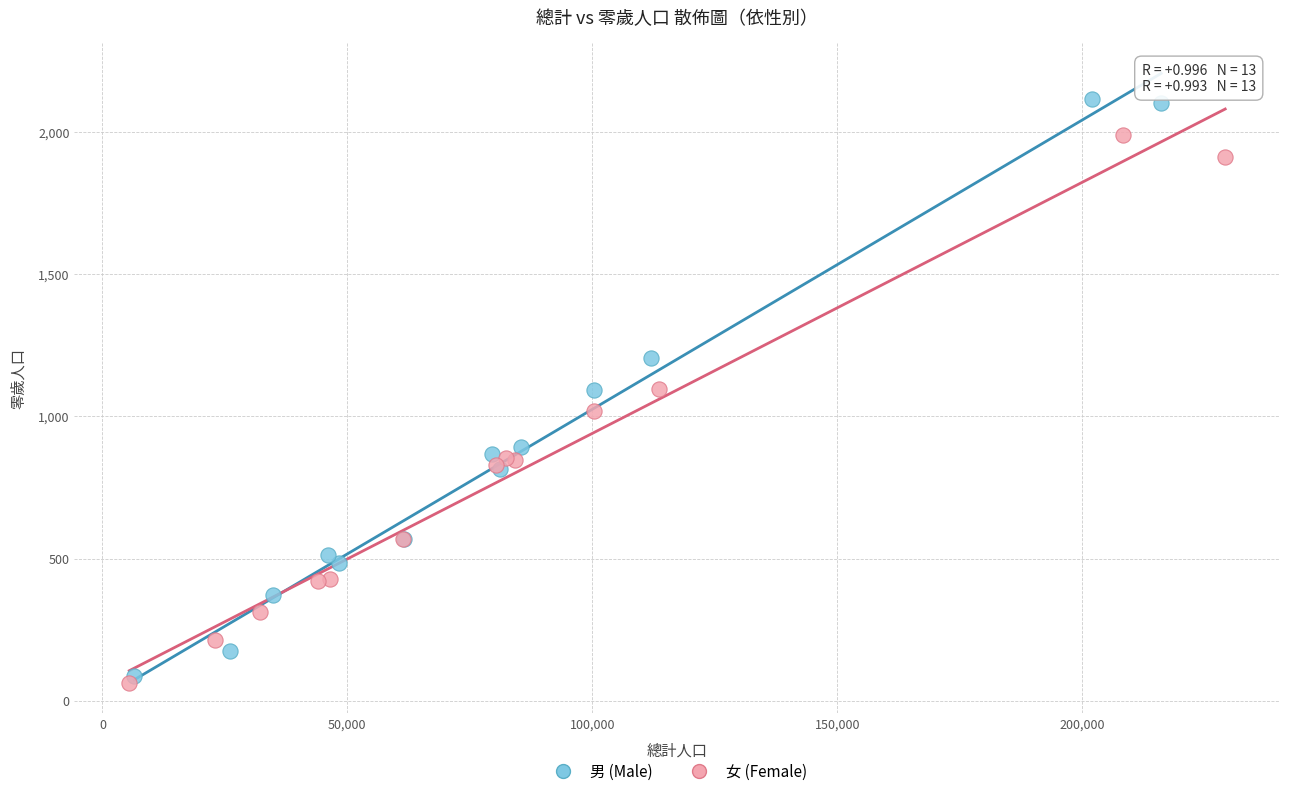

What are all the series names shown in the legend?

男 (Male), 女 (Female)